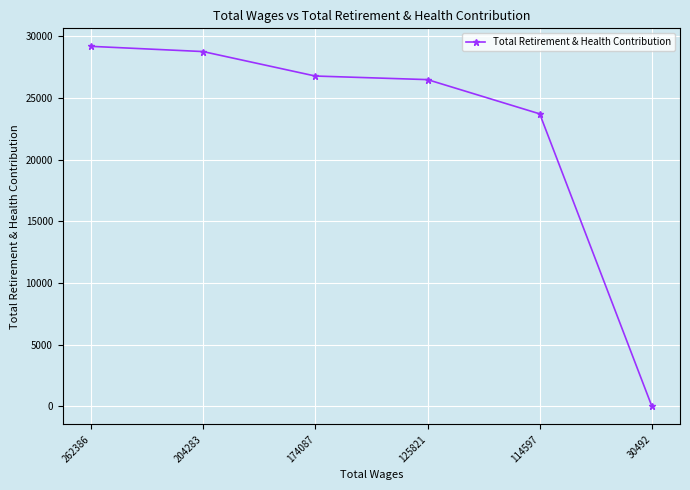

How many lines are shown in the chart?

1